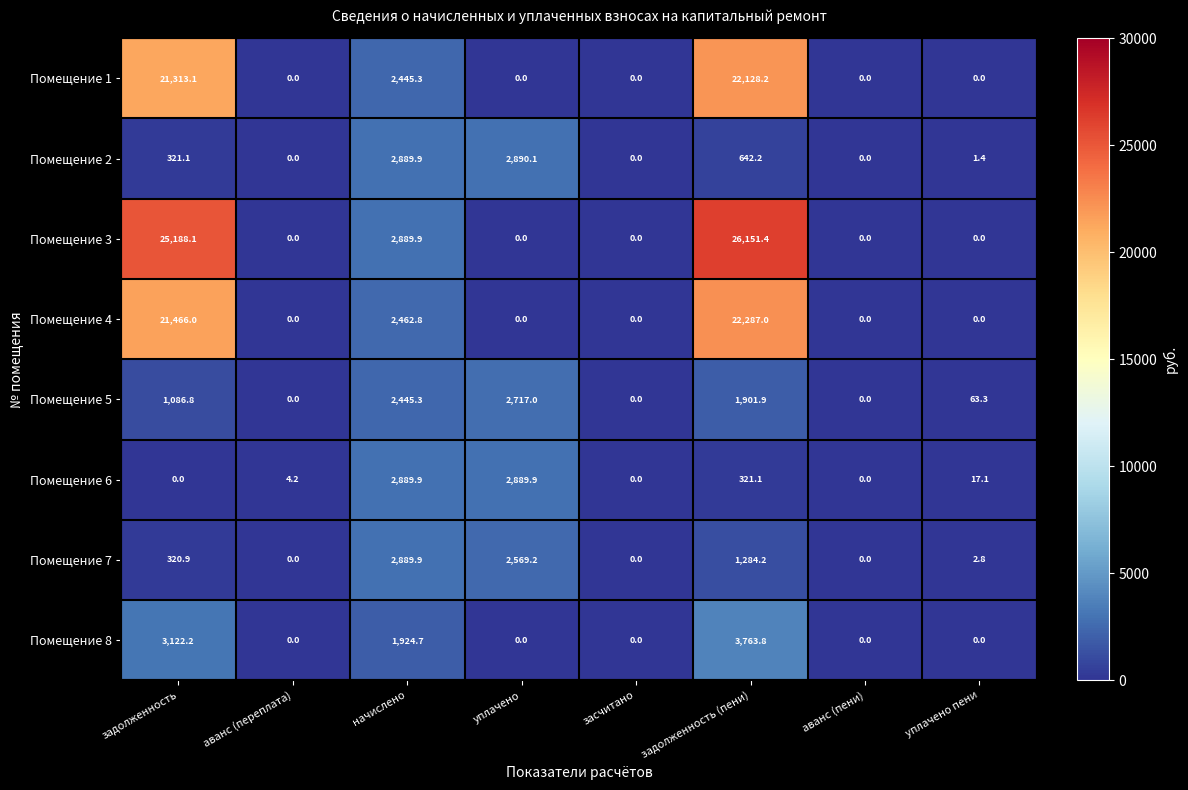

What is the difference between the second highest and second lowest values in the Помещение 8 series?

3122.2